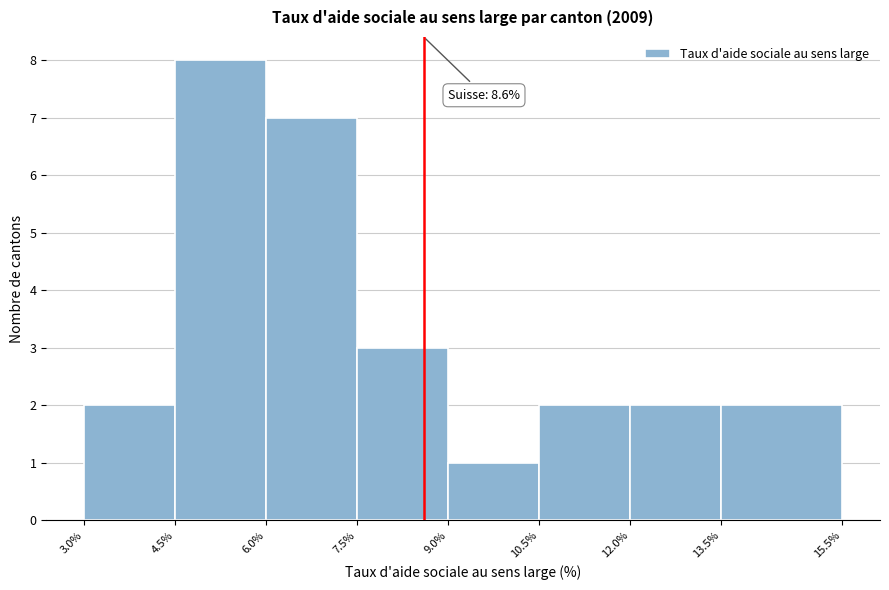

Over which range of the x-axis is the bar tallest?

4.5% to 6.0%